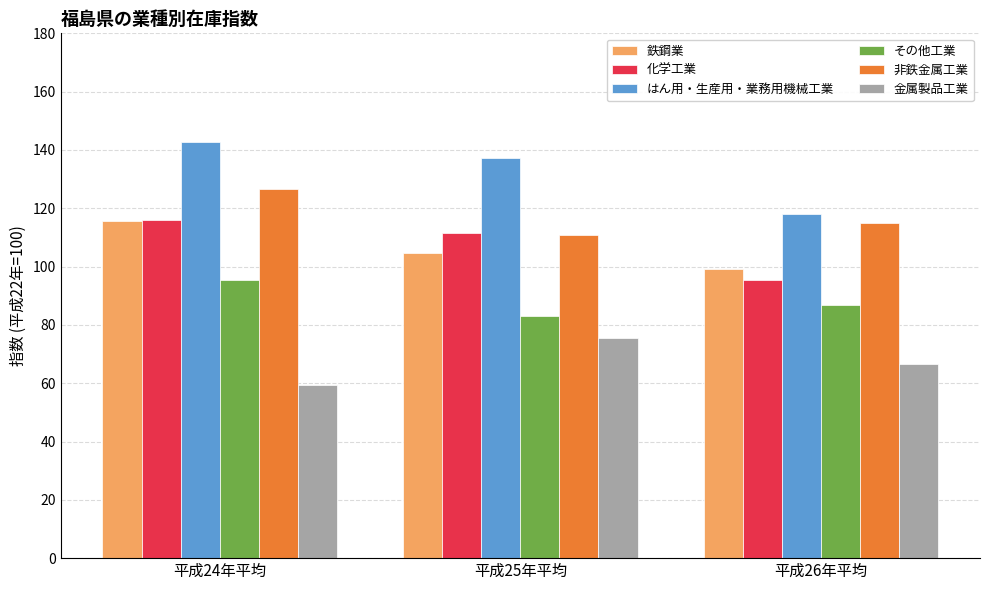

Reading left to right, list all the values displayed in this chart.

鉄鋼業: 平成24年平均=115.8	平成25年平均=104.6	平成26年平均=99.1
化学工業: 平成24年平均=116.1	平成25年平均=111.5	平成26年平均=95.4
はん用・生産用・業務用機械工業: 平成24年平均=142.7	平成25年平均=137.3	平成26年平均=117.9
その他工業: 平成24年平均=95.5	平成25年平均=82.9	平成26年平均=86.8
非鉄金属工業: 平成24年平均=126.7	平成25年平均=111.0	平成26年平均=114.9
金属製品工業: 平成24年平均=59.3	平成25年平均=75.4	平成26年平均=66.5